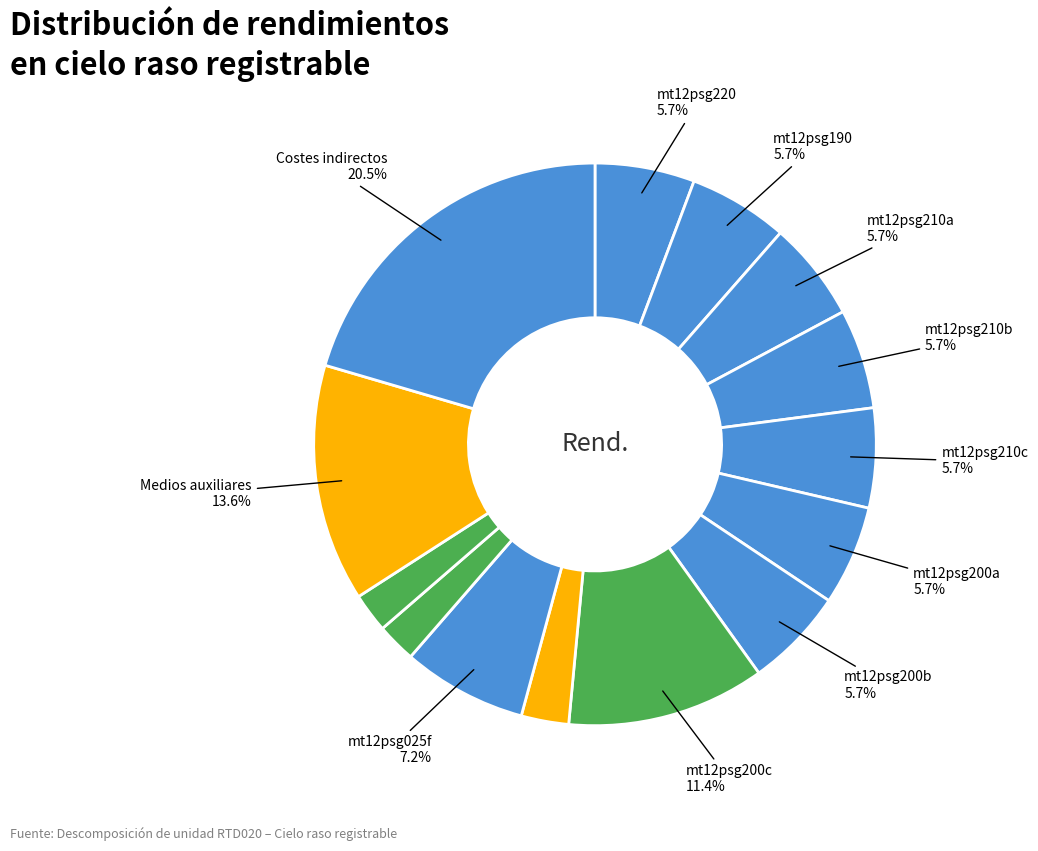

How many slices are in this pie chart?

14